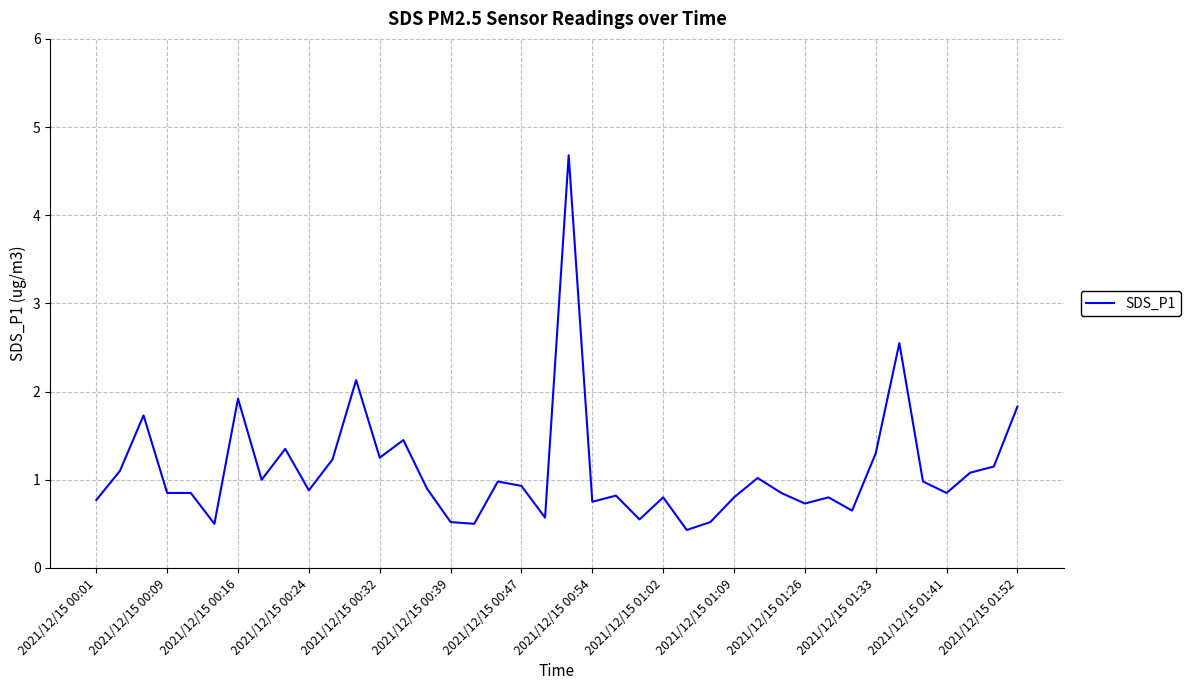

What is the smallest value displayed?

0.4